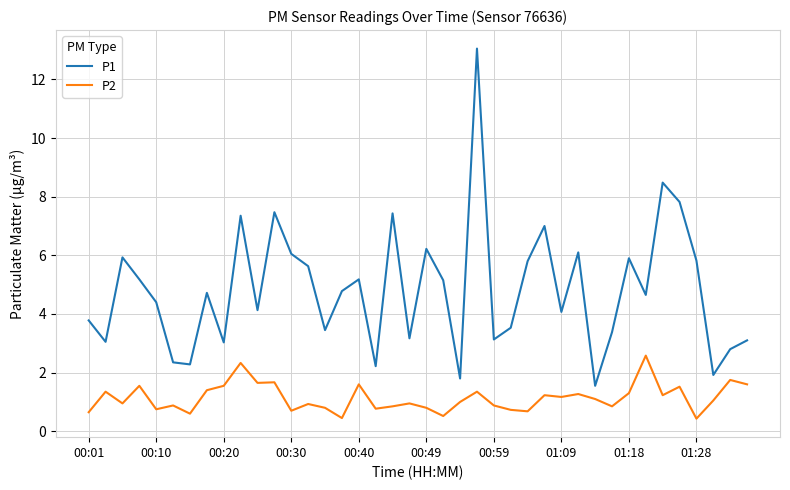

True or false: P1 and P2 cross at least once.

False